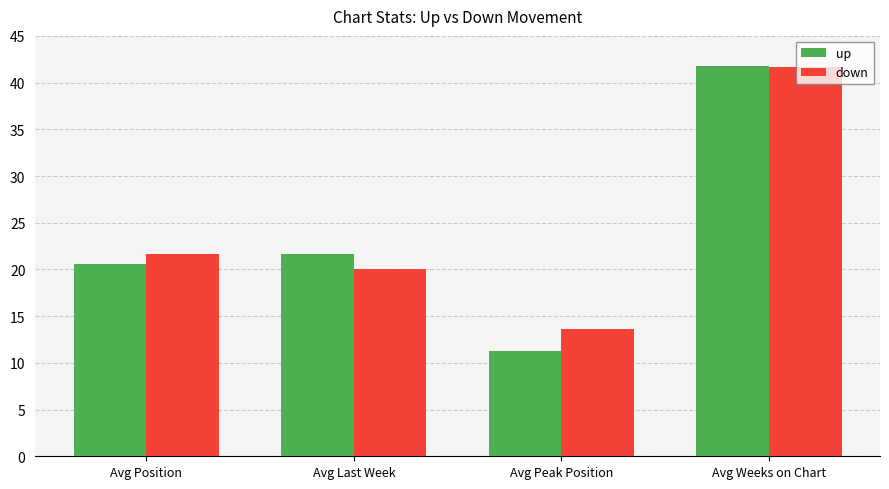

What is the maximum value for up?

41.8